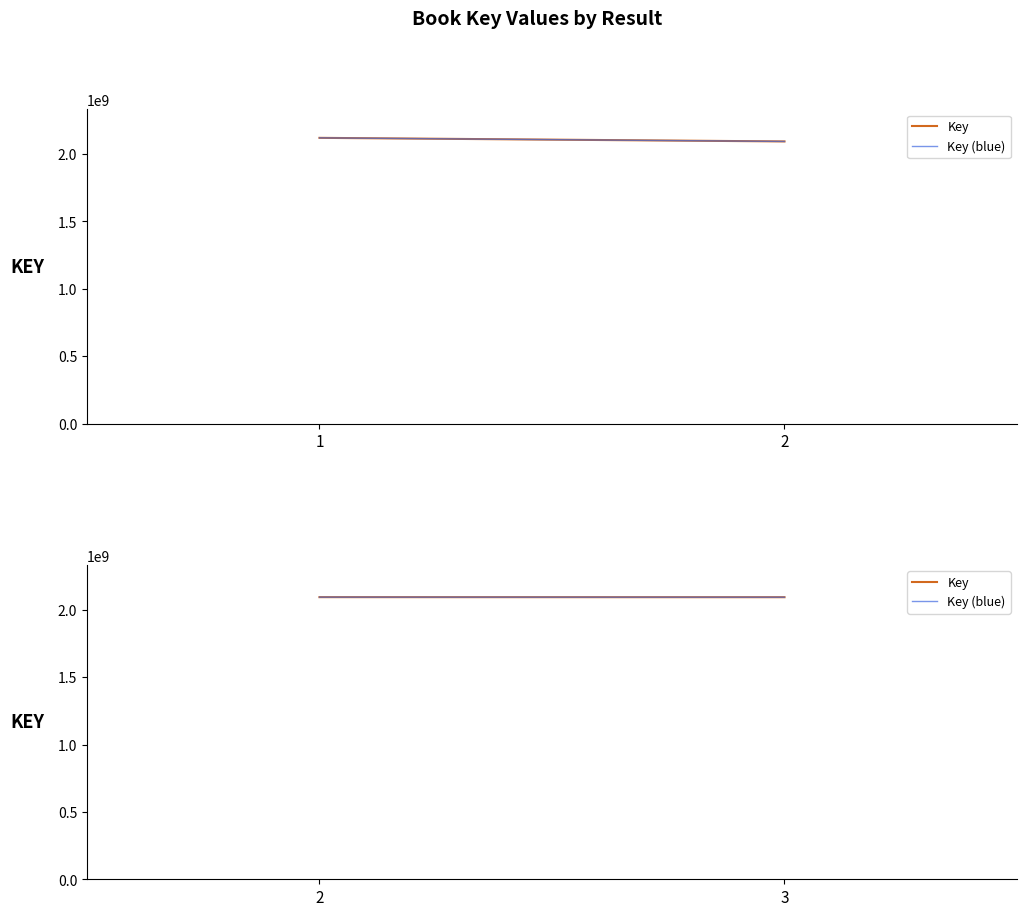

Does the chart display data point markers on the line(s)?

No